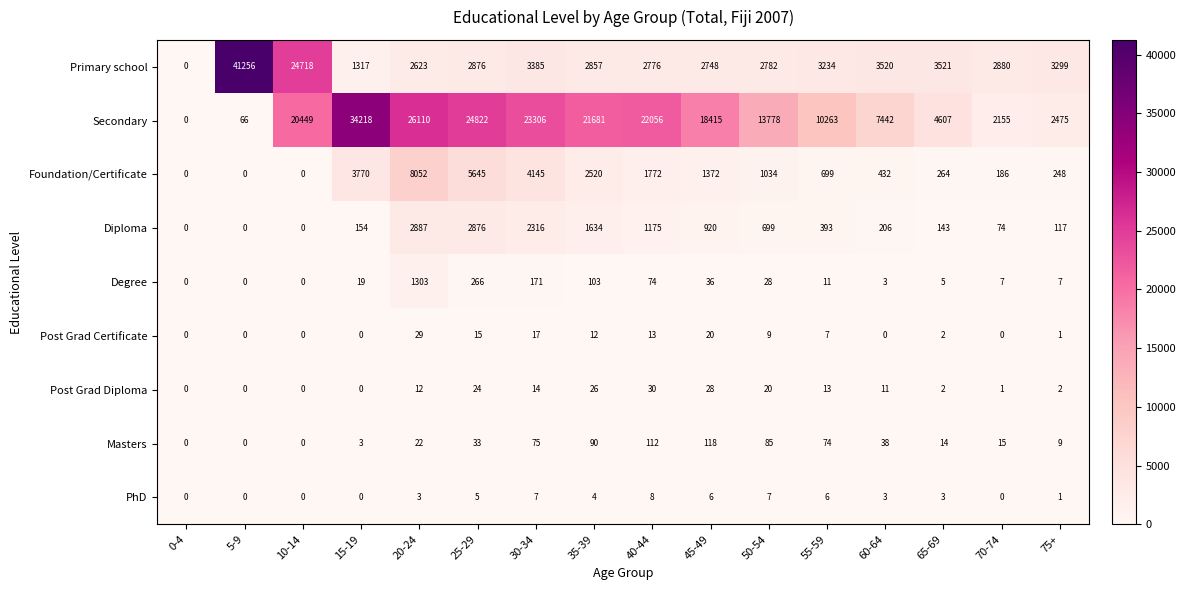

Which series has the largest range (max minus min)?

Primary school